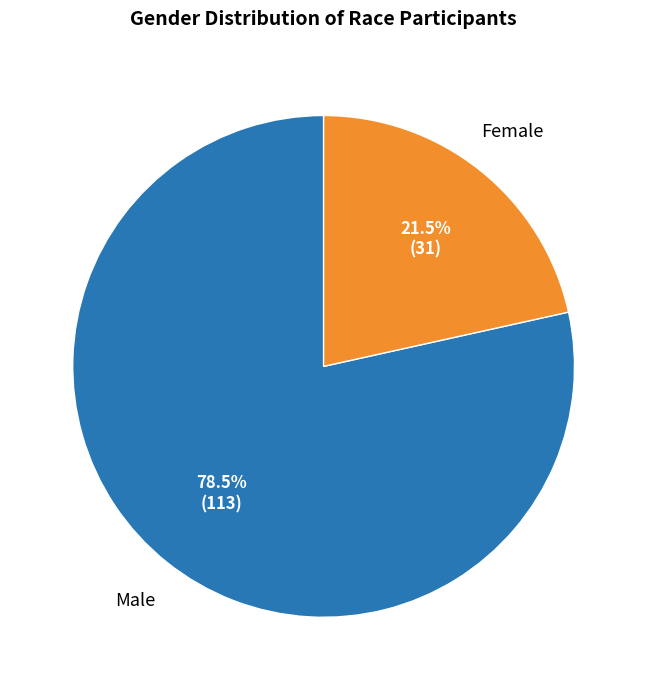

Count the number of slices in the pie.

2